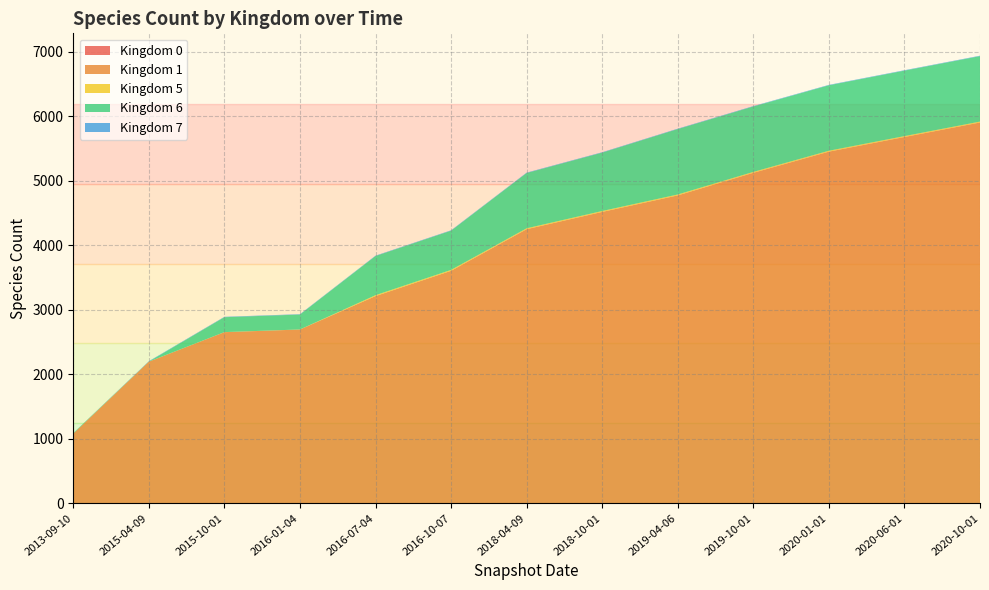

Reading right to left, transcribe all the data shown in this chart.

0: 2020-10-01=5	2020-06-01=4	2020-01-01=3	2019-10-01=3	2019-04-06=3	2018-10-01=2	2018-04-09=2	2016-10-07=1	2016-07-04=1	2016-01-04=1	2015-10-01=1	2015-04-09=1	2013-09-10=1
1: 2020-10-01=5897	2020-06-01=5673	2020-01-01=5447	2019-10-01=5119	2019-04-06=4769	2018-10-01=4514	2018-04-09=4246	2016-10-07=3602	2016-07-04=3210	2016-01-04=2692	2015-10-01=2651	2015-04-09=2193	2013-09-10=1079
5: 2020-10-01=14	2020-06-01=14	2020-01-01=14	2019-10-01=14	2019-04-06=14	2018-10-01=14	2018-04-09=14	2016-10-07=14	2016-07-04=14	2016-01-04=1	2015-10-01=1	2015-04-09=1	2013-09-10=0
6: 2020-10-01=1015	2020-06-01=1015	2020-01-01=1015	2019-10-01=1014	2019-04-06=1014	2018-10-01=905	2018-04-09=857	2016-10-07=608	2016-07-04=607	2016-01-04=231	2015-10-01=231	2015-04-09=1	2013-09-10=9
7: 2020-10-01=6	2020-06-01=6	2020-01-01=6	2019-10-01=6	2019-04-06=6	2018-10-01=6	2018-04-09=6	2016-10-07=6	2016-07-04=6	2016-01-04=6	2015-10-01=6	2015-04-09=6	2013-09-10=0